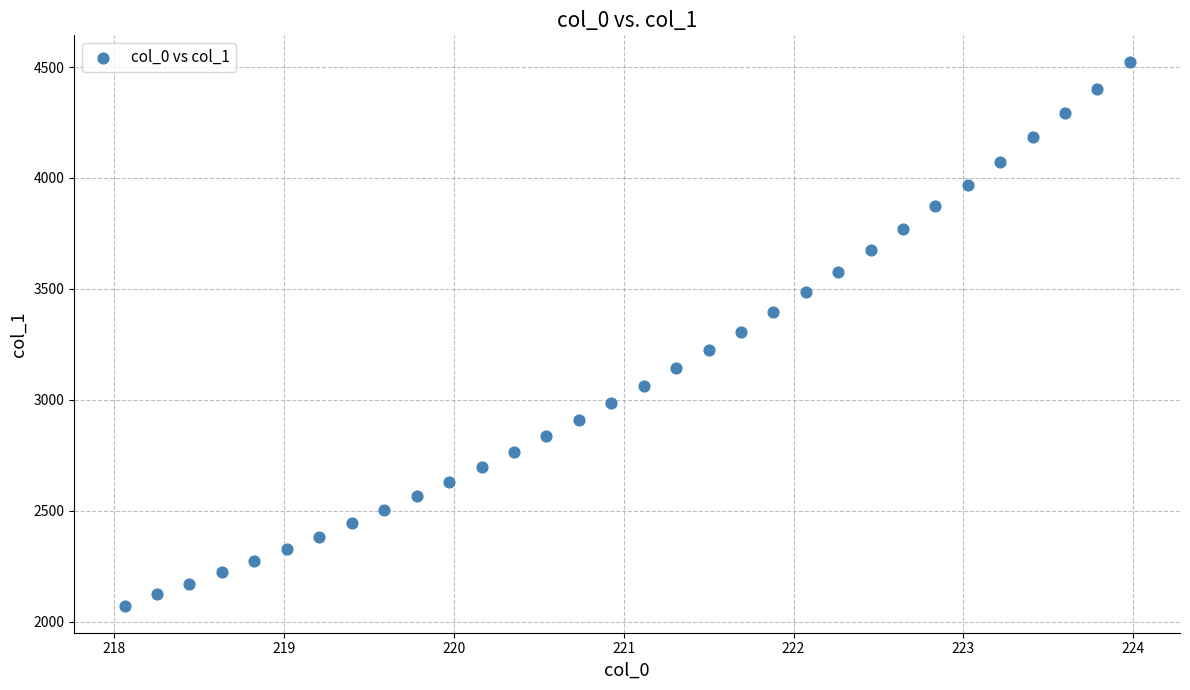

What is the range of X values (max minus min)?

5.9